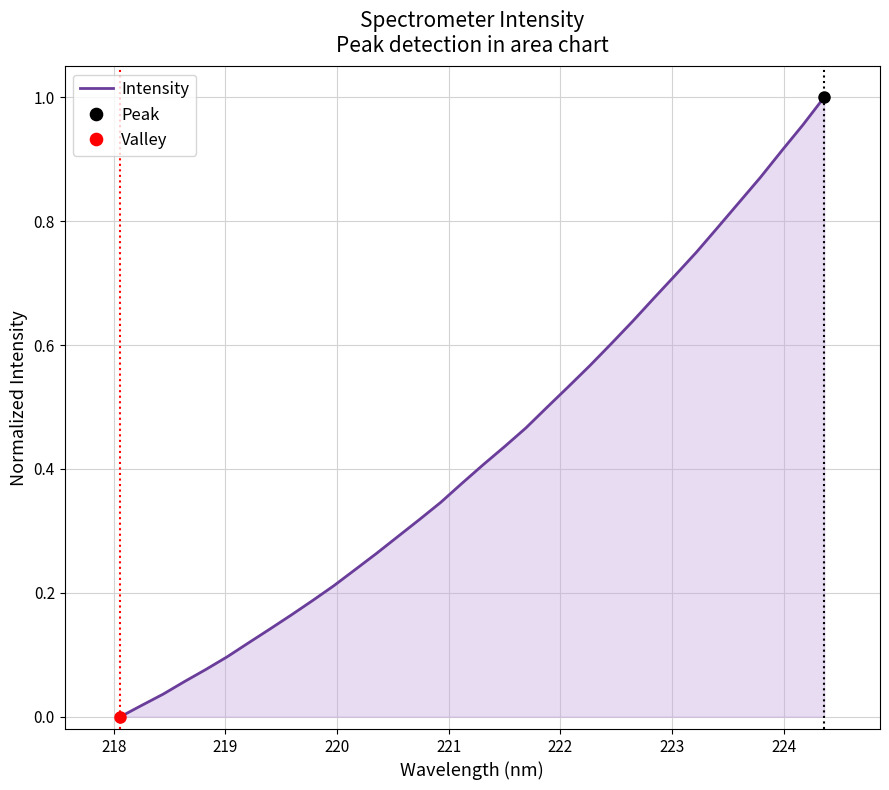

Reading left to right, extract all data points from this chart.

0.0	0.0	0.0	0.1	0.1	0.1	0.1	0.1	0.2	0.2	0.2	0.2	0.3	0.3	0.3	0.3	0.4	0.4	0.4	0.5	0.5	0.5	0.6	0.6	0.6	0.7	0.7	0.7	0.8	0.8	0.9	0.9	1.0	1.0